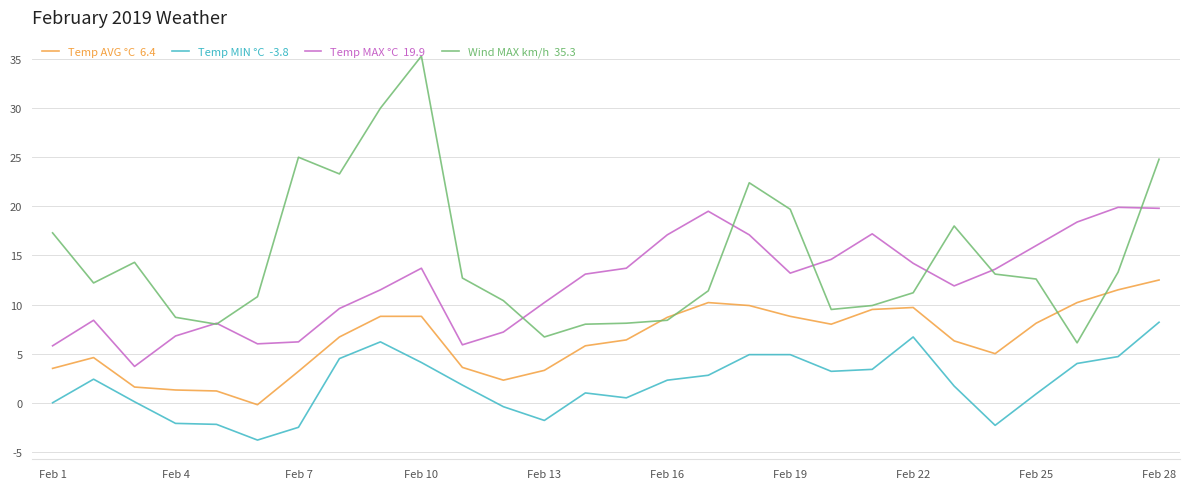

What is the greatest value displayed?

35.3